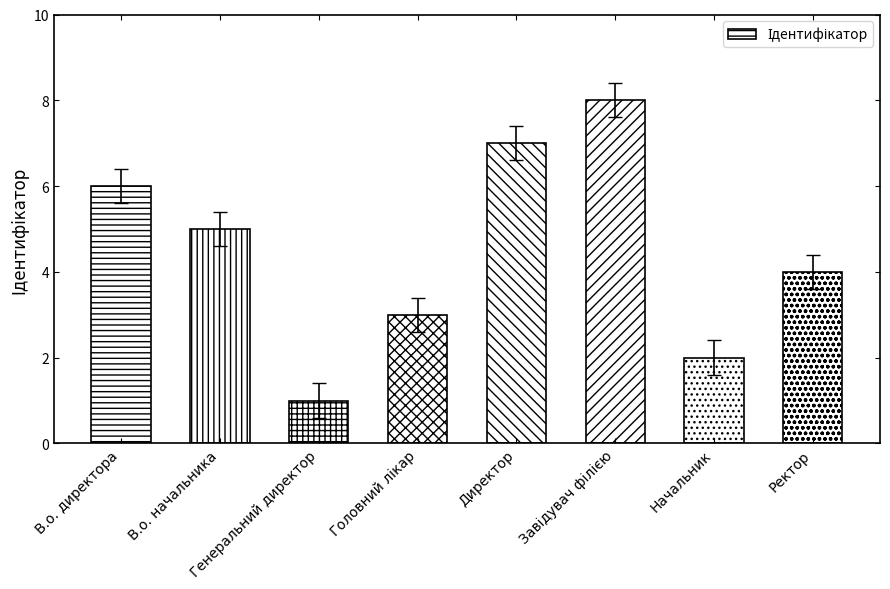

Which category has the lowest value across all series?

Генеральний директор